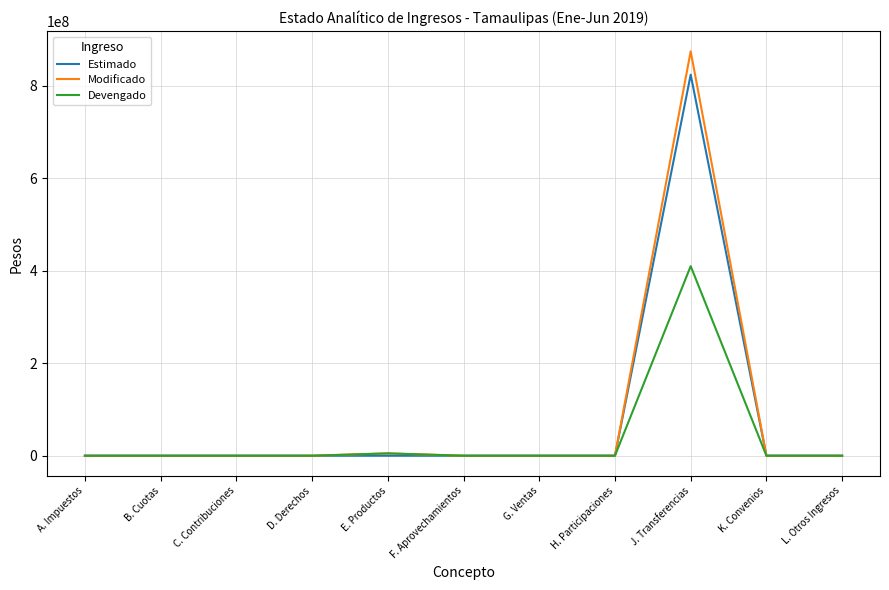

At which label does Estimado reach its peak?

J. Transferencias